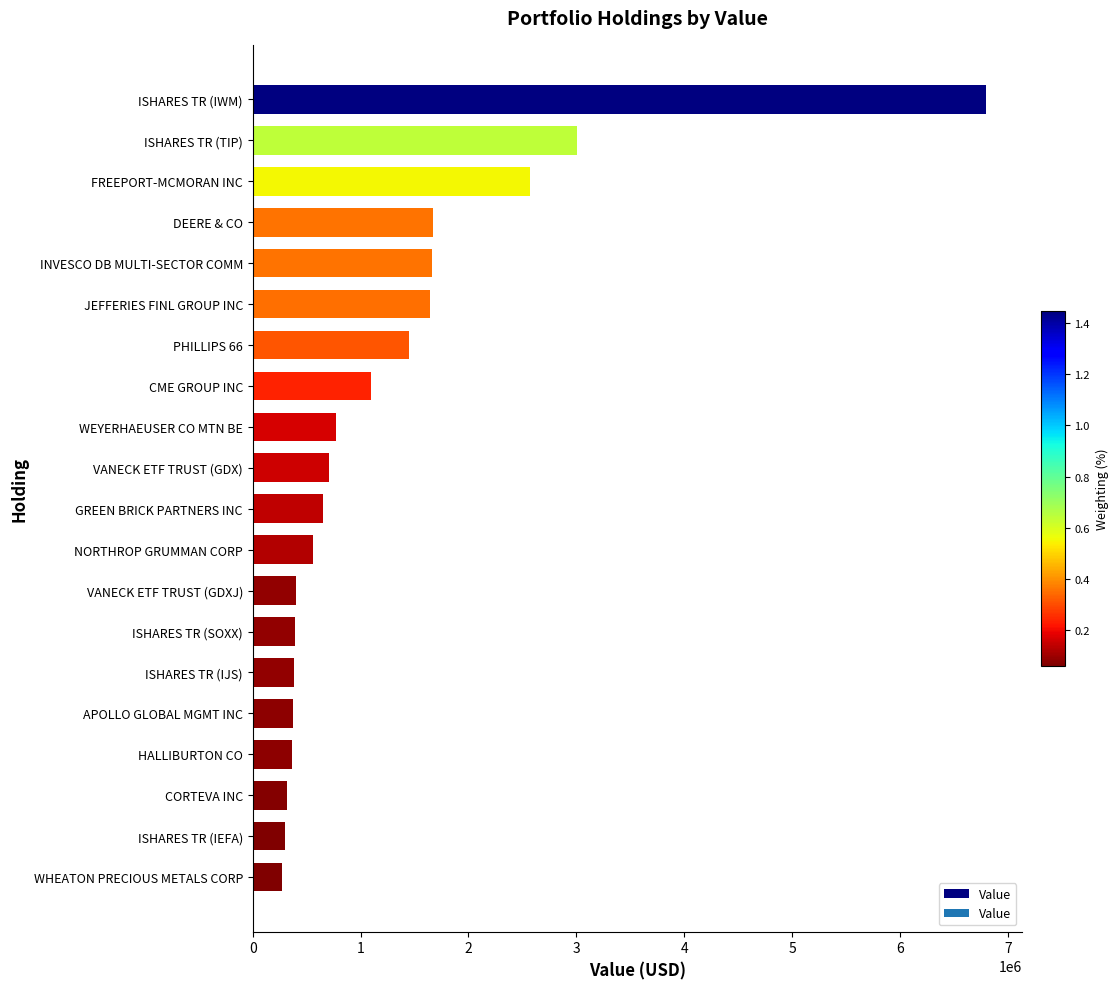

What is the difference between the maximum and second lowest values?

6495000